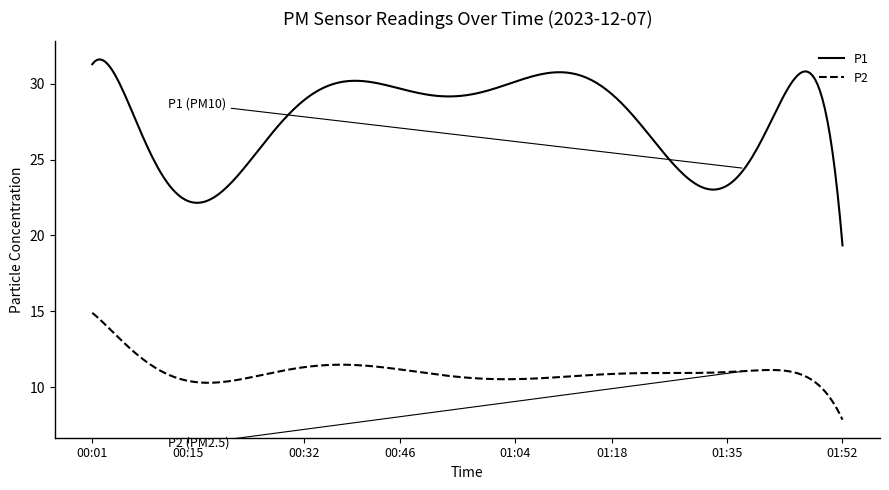

Rank the series by their average value, from highest to lowest.

P1, P2